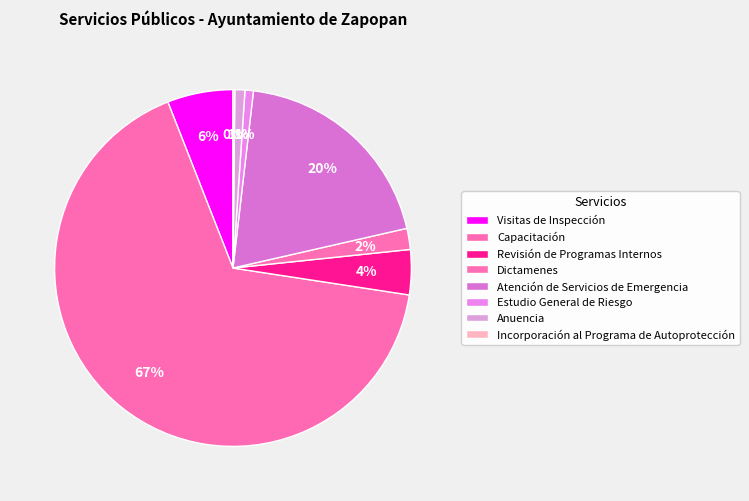

To the nearest percent, what is the difference between the largest and smallest slice percentages?

66%